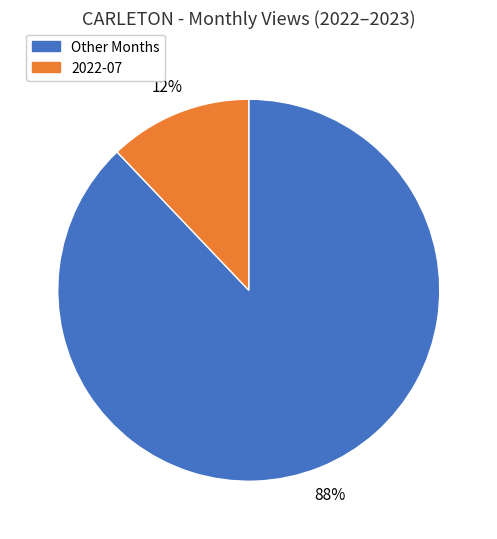

Is it true that 2022-07 is 5% of the pie?

False